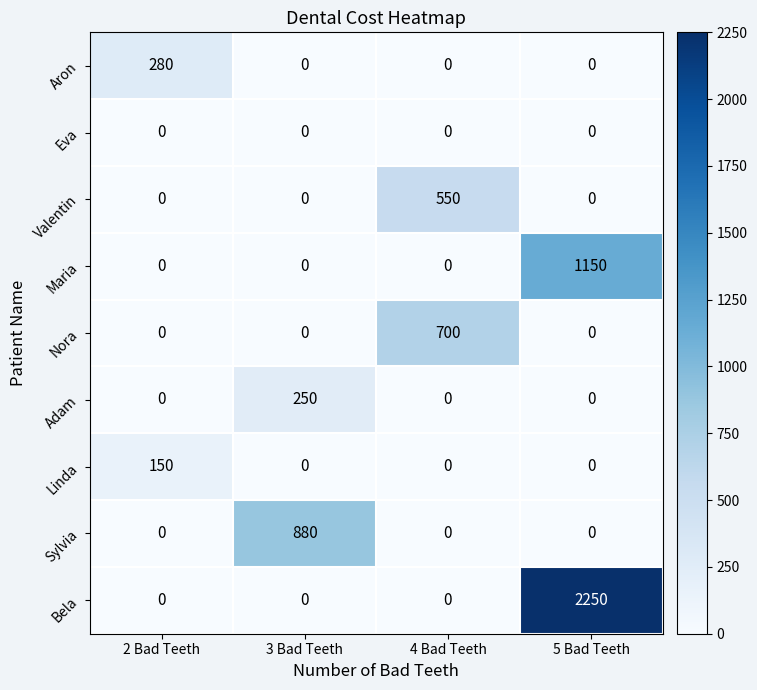

Which series has the largest total across all categories?

Bela